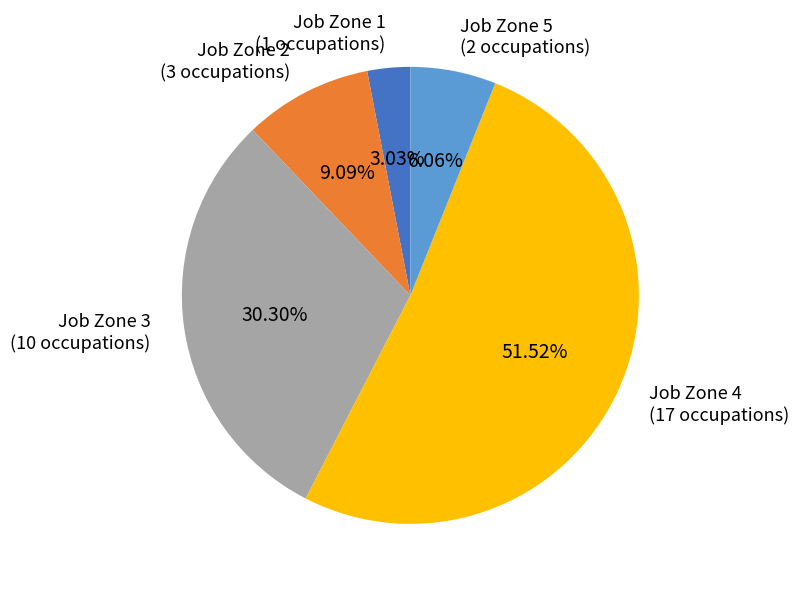

What percentage is NOT represented by Job Zone 4?

48.5%